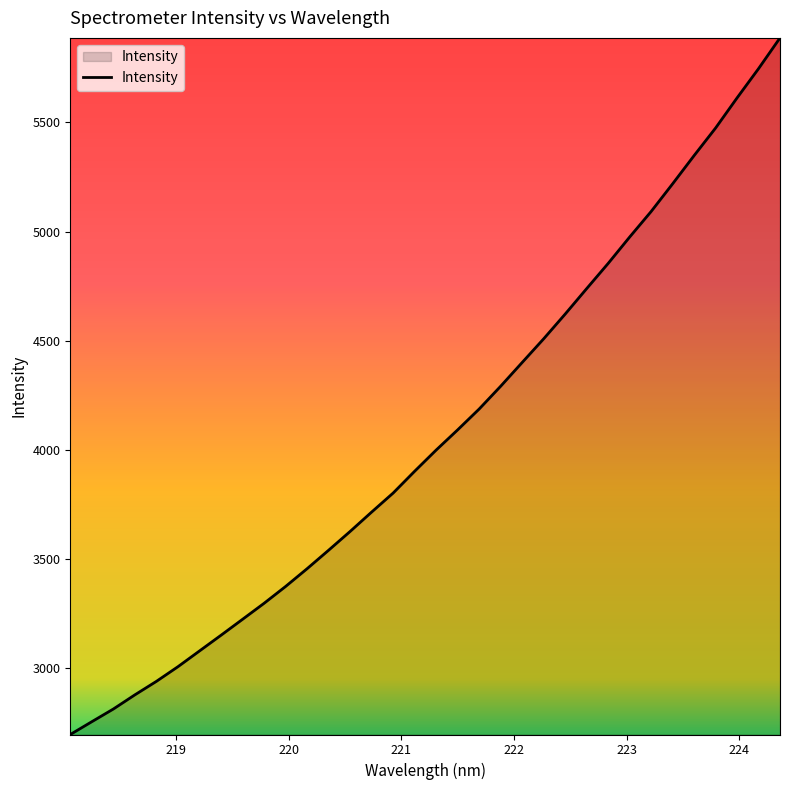

What is the minimum value shown in the chart?

2695.6